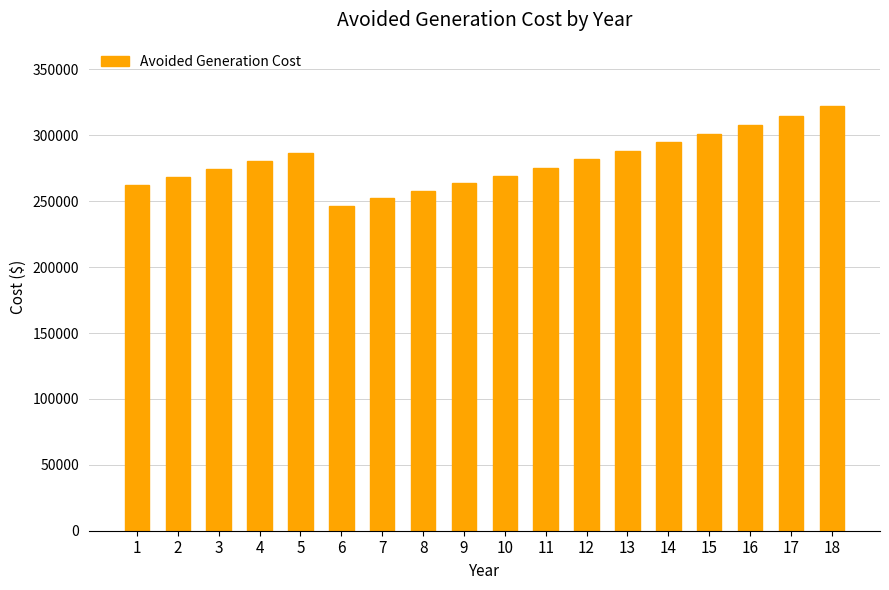

Read the value at 13.

288085.0